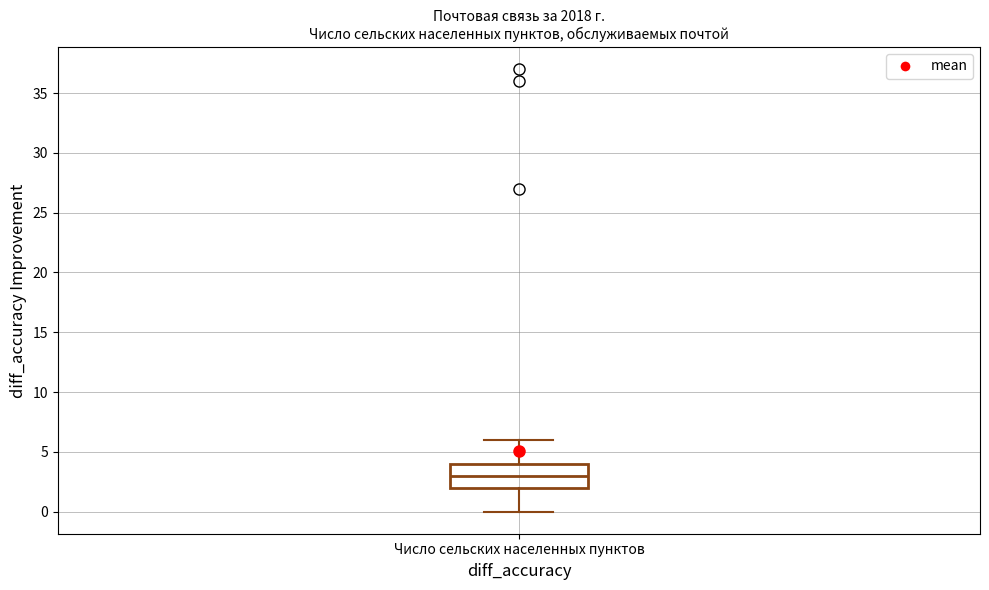

Where is the upper edge of the box for Число сельских населенных пунктов on the y-axis? The values are not printed on the chart, so give them approximately, as read against the axis.

4